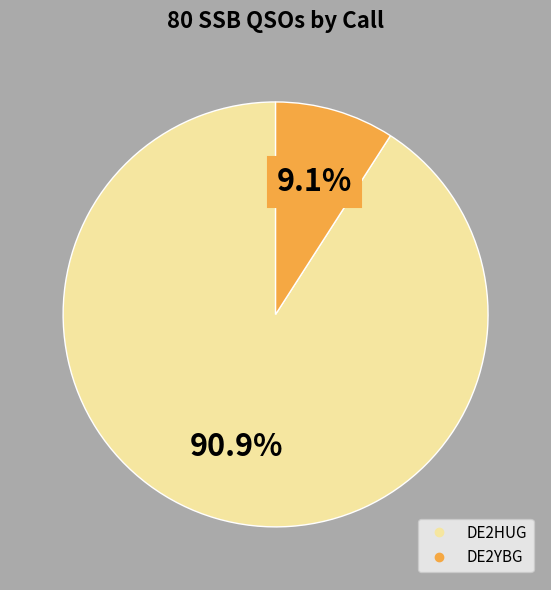

Do DE2YBG and DE2HUG together represent more than half of the pie?

Yes